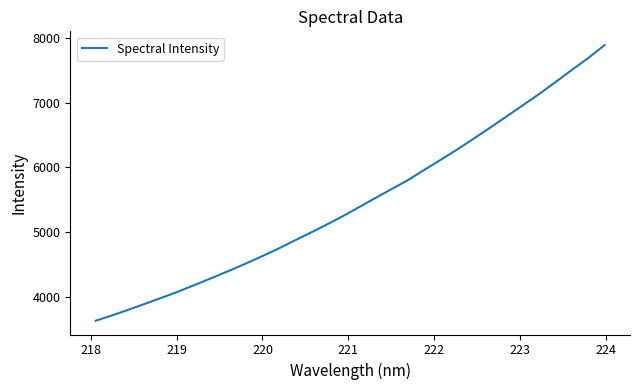

What is the difference between the maximum and minimum values?

4249.8